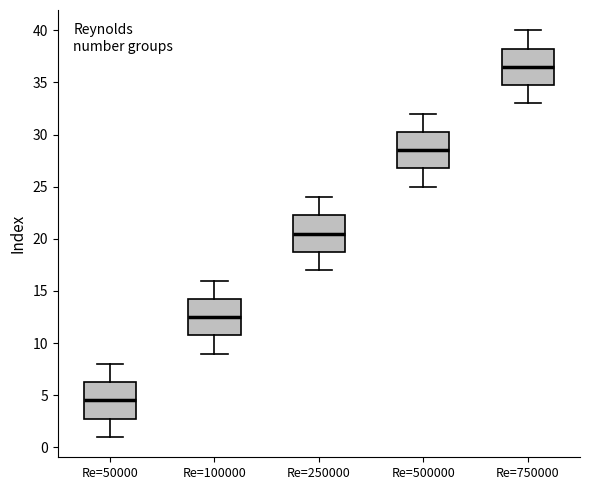

Which box's median line is the lowest?

Re=50000